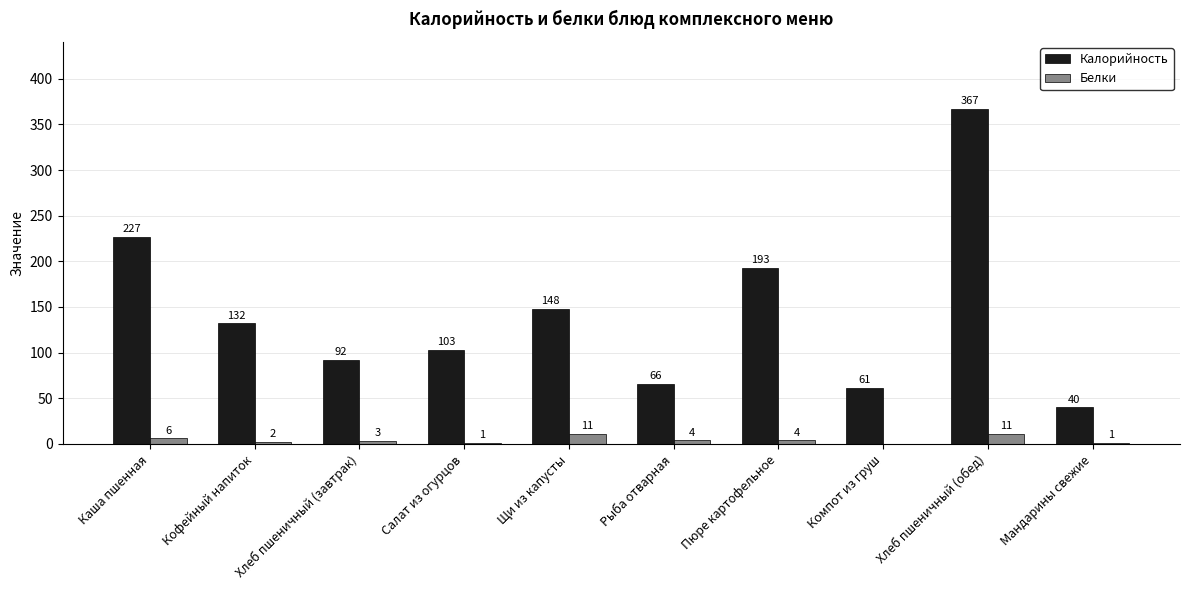

Which label corresponds to the largest value in the chart?

Хлеб пшеничный (обед)